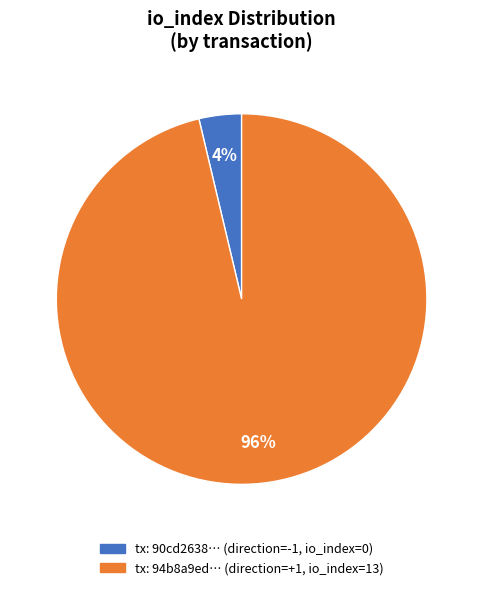

To the nearest percent, what is the average slice percentage?

50%